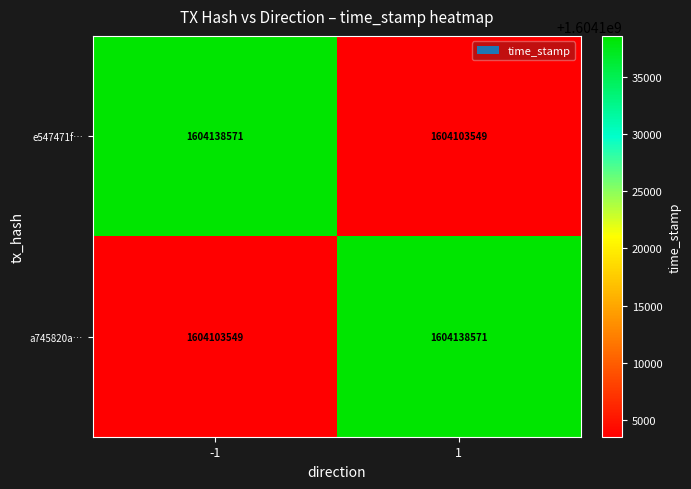

Rank the series at 1 from lowest to highest value.

e547471f…, a745820a…